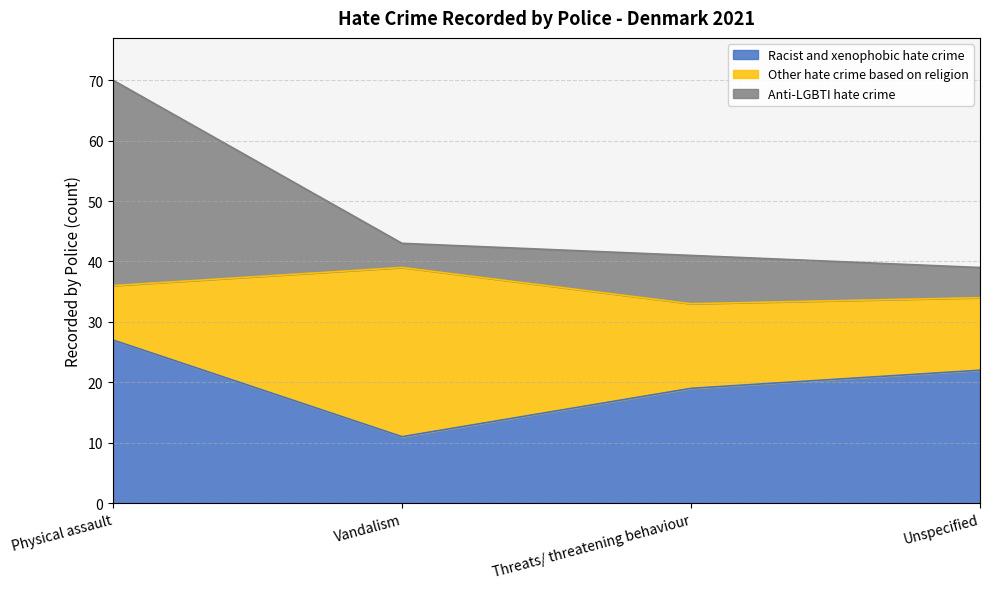

What is the total value across all series at Physical assault?

70